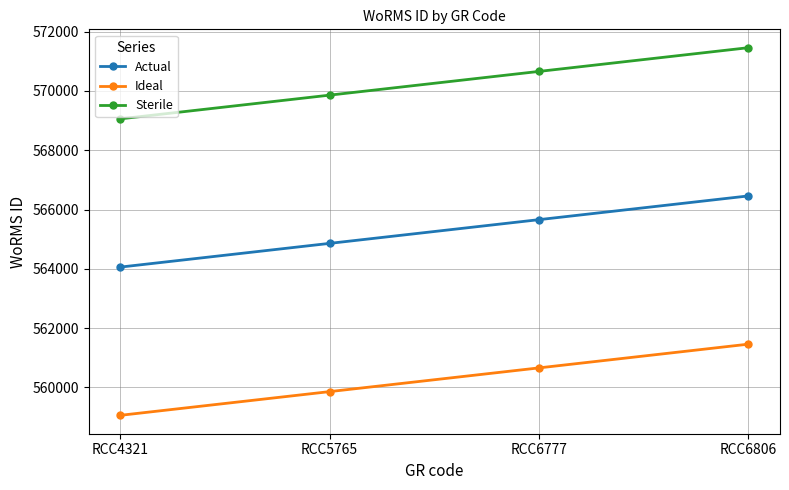

At RCC6806, list the series in order from smallest to largest.

Ideal, Actual, Sterile